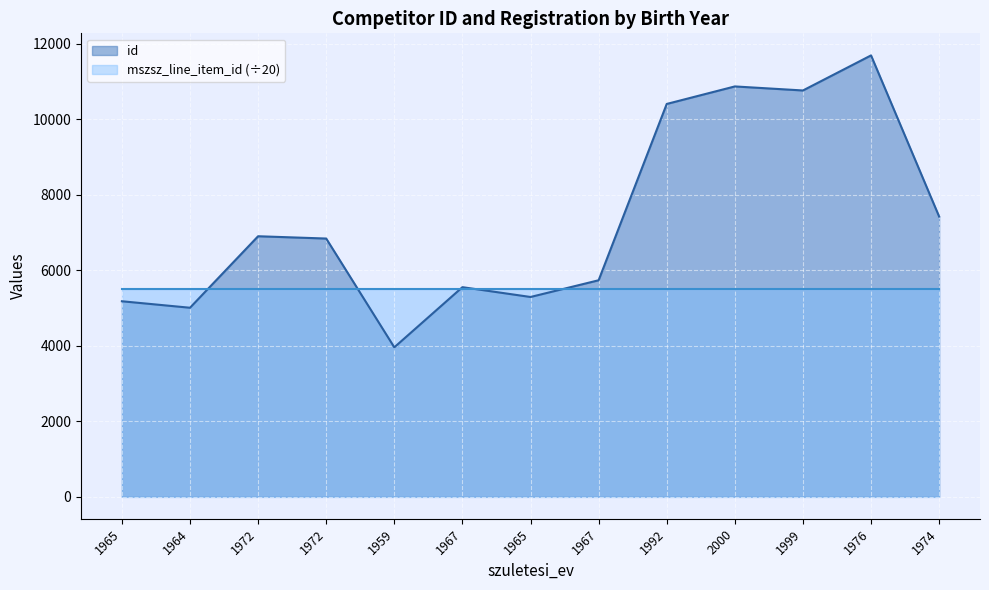

Is it true that the value at 2000 is 10866?

True